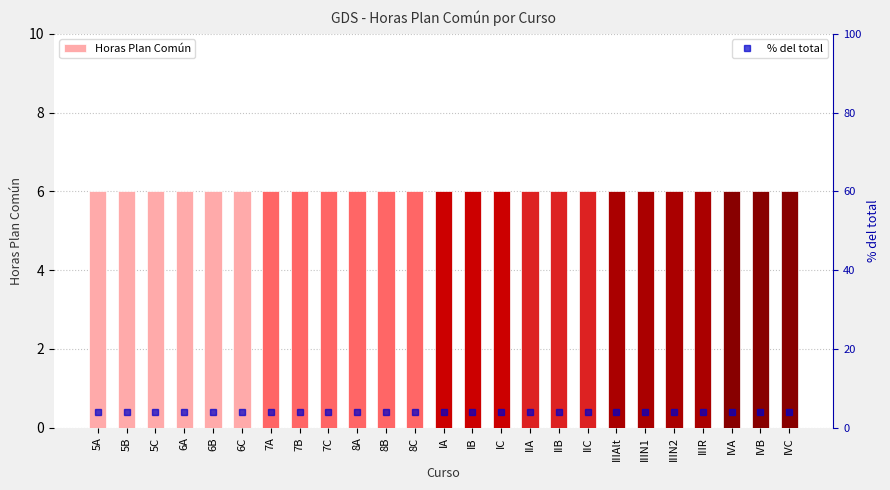

Reading right to left, extract all data points from this chart.

Horas Plan Común: 6	6	6	6	6	6	6	6	6	6	6	6	6	6	6	6	6	6	6	6	6	6	6	6	6
% del total: 4	4	4	4	4	4	4	4	4	4	4	4	4	4	4	4	4	4	4	4	4	4	4	4	4